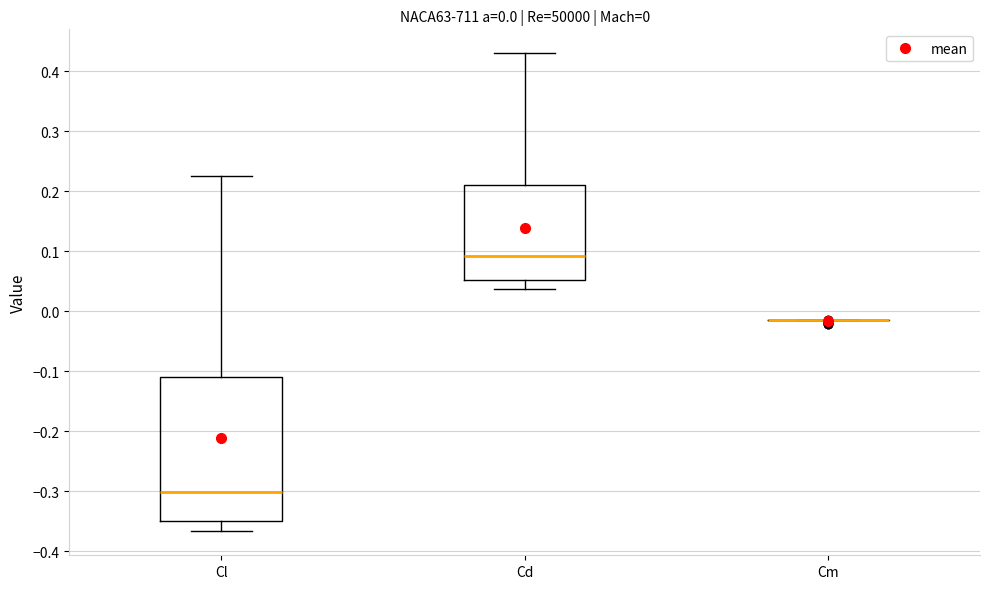

Which box is the tallest, from its lower edge to its upper edge?

Cl